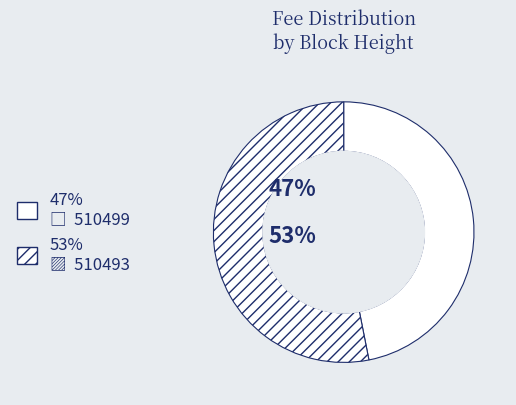

How many slices are in this pie chart?

2